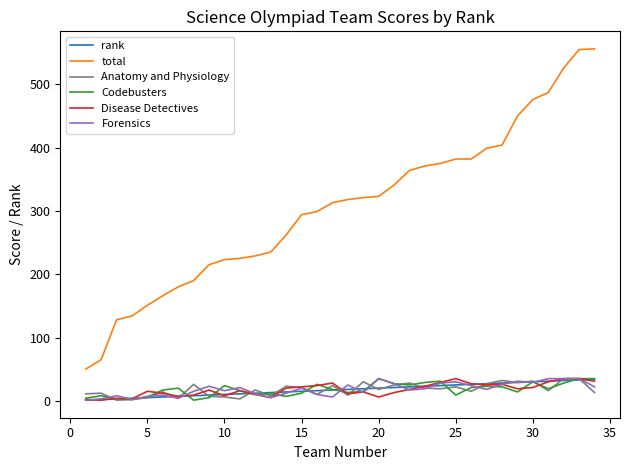

True or false: total and Disease Detectives cross at least once.

False